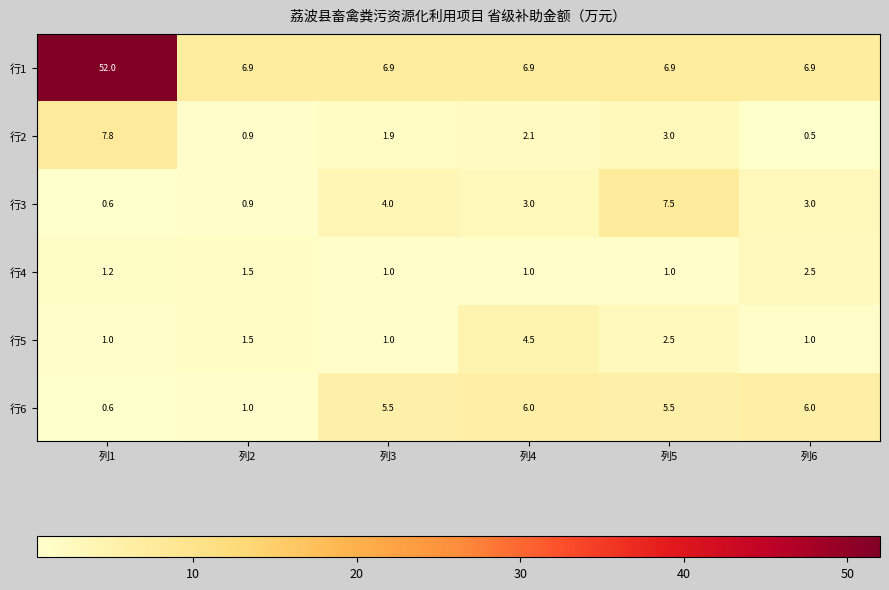

Where is 行5 nearest to the value 2?

列2